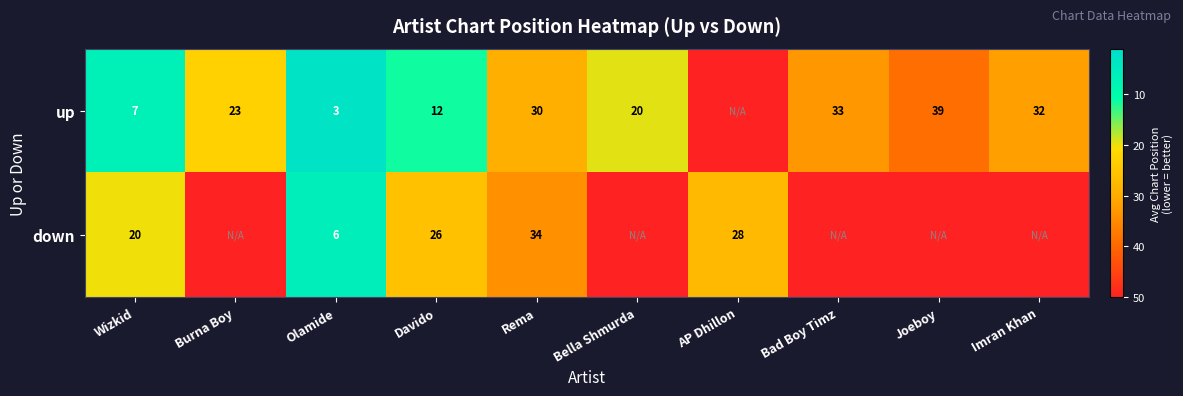

Is the value of up at Imran Khan greater than the value of down at AP Dhillon?

Yes